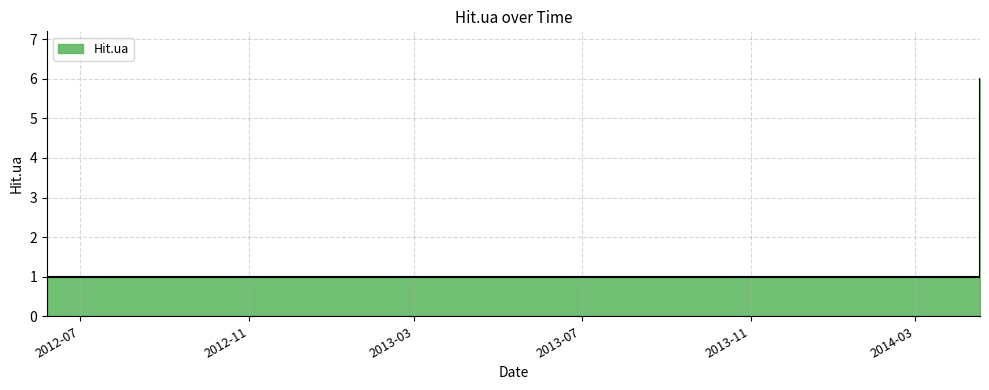

What is the label of the 3rd point from the left?

2012-09-15